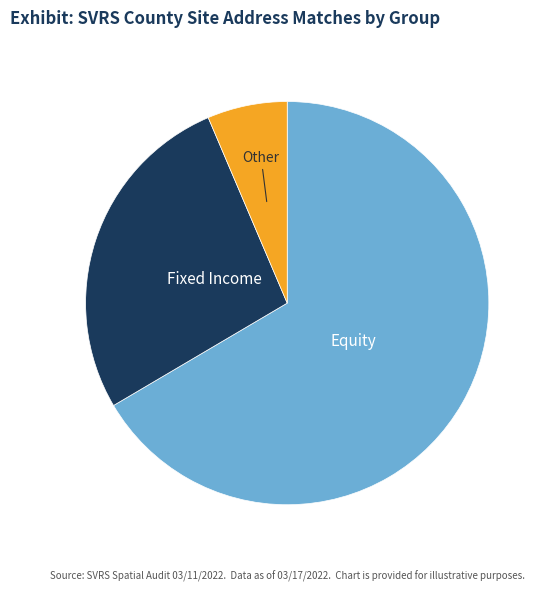

The Other slice represents 6% of the pie. True or false?

True